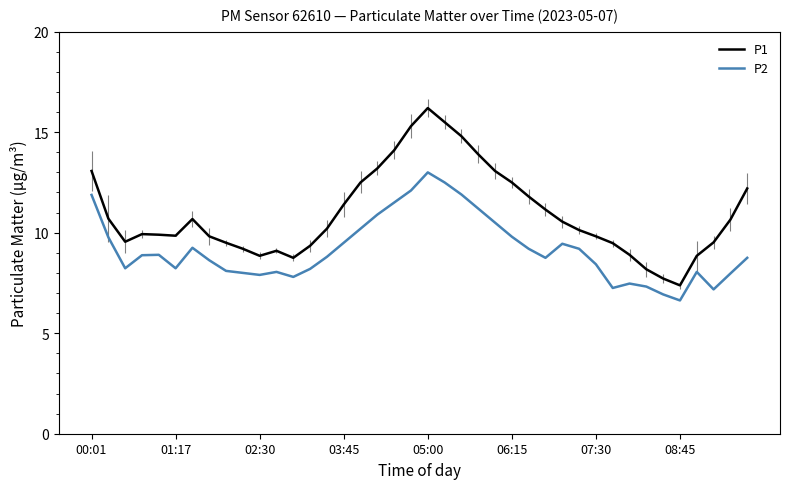

What is the minimum value shown in the chart?

6.6